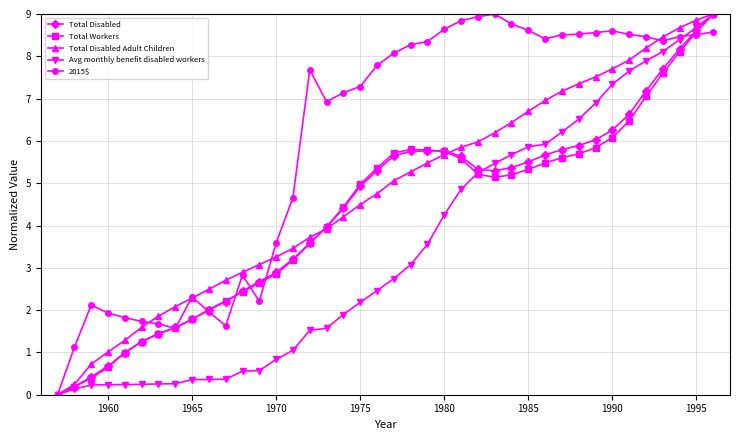

Which series has the largest total across all categories?

2015$